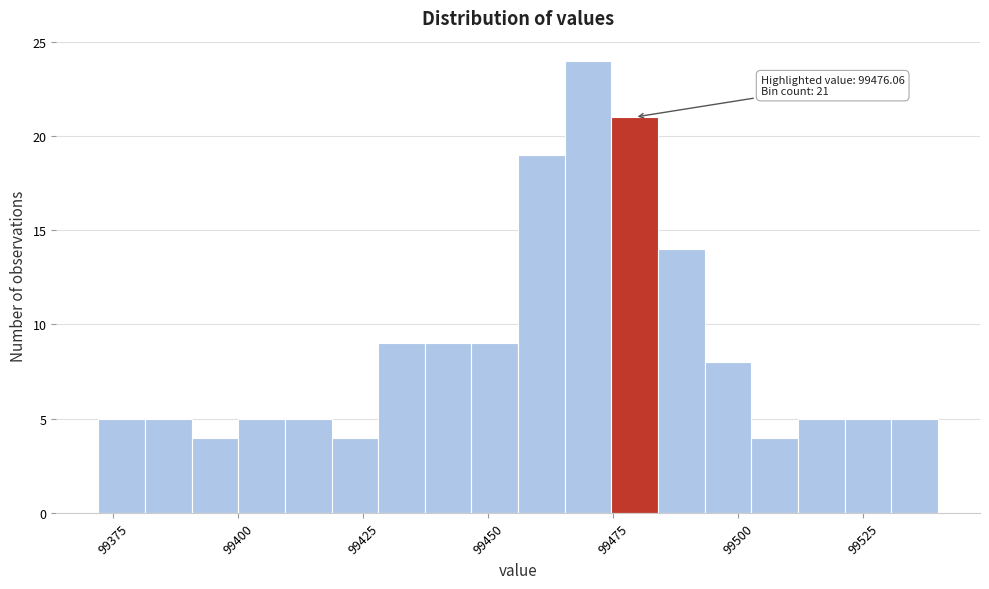

Around what value on the x-axis is the tallest bar? Give the approximate position of its centre, as read against the axis.

99470